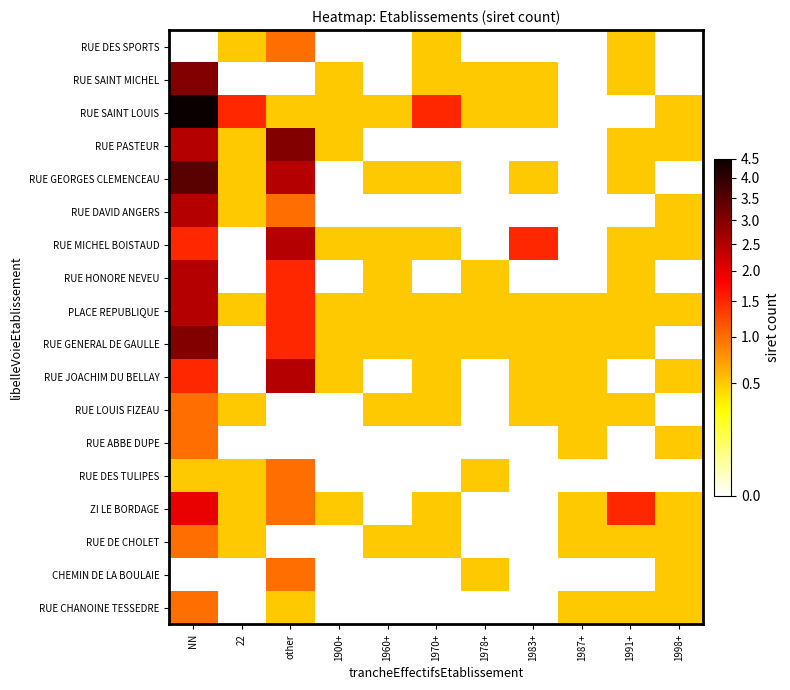

List the series in order of their peak value, lowest first.

RUE DES SPORTS, RUE LOUIS FIZEAU, RUE ABBE DUPE, RUE DES TULIPES, RUE DE CHOLET, CHEMIN DE LA BOULAIE, RUE CHANOINE TESSEDRE, ZI LE BORDAGE, RUE DAVID ANGERS, RUE MICHEL BOISTAUD, RUE HONORE NEVEU, PLACE REPUBLIQUE, RUE JOACHIM DU BELLAY, RUE SAINT MICHEL, RUE PASTEUR, RUE GENERAL DE GAULLE, RUE GEORGES CLEMENCEAU, RUE SAINT LOUIS